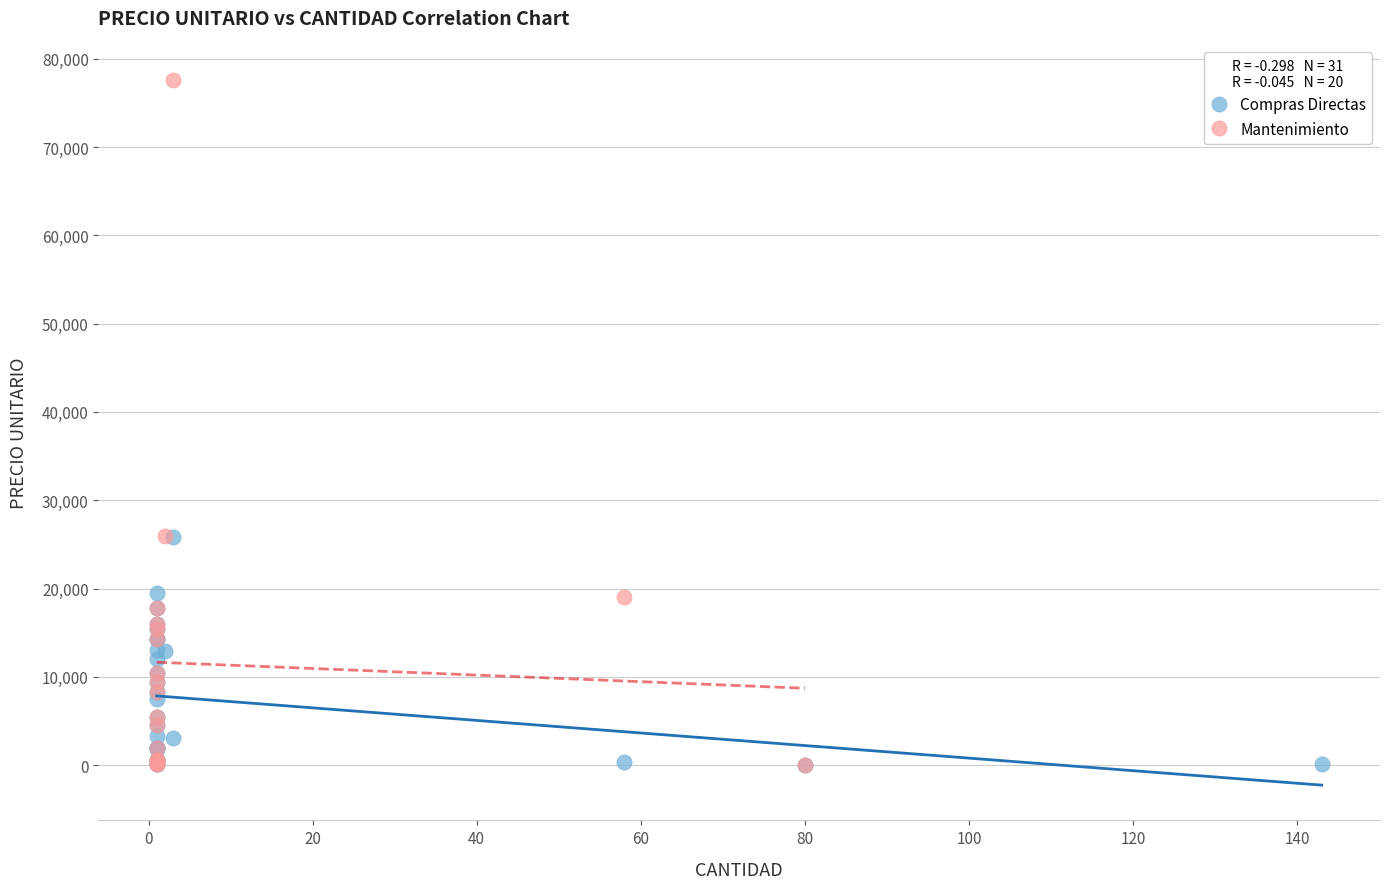

Which series has the largest Y range (max minus min)?

Mantenimiento